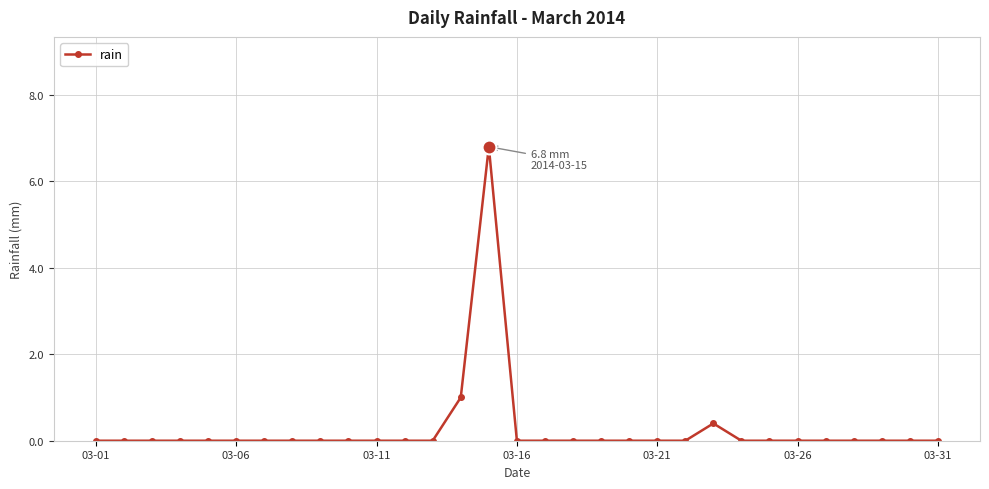

What is the greatest value displayed?

6.8